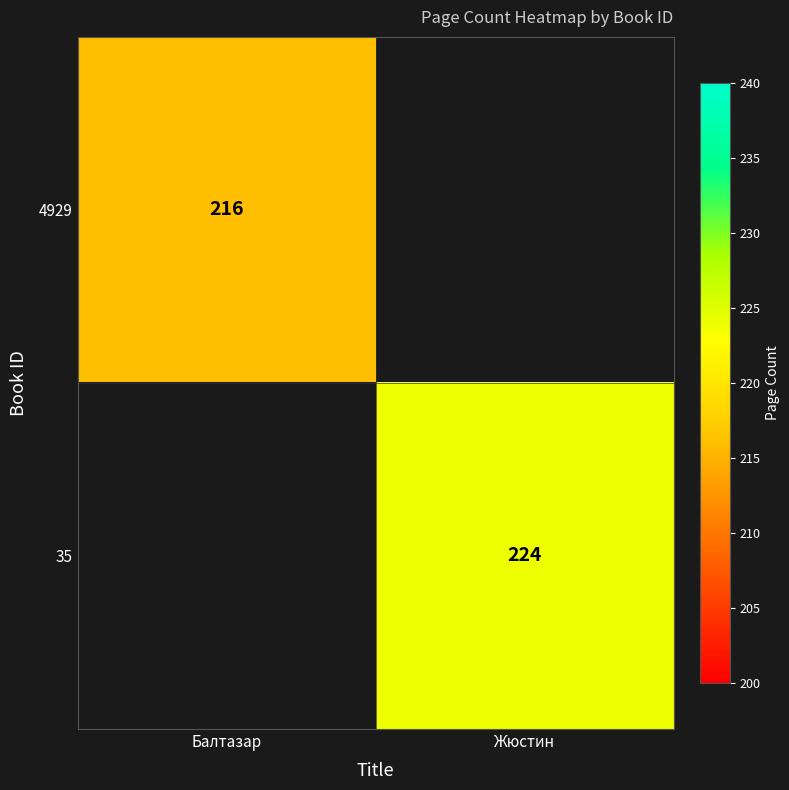

The value of 4929 at Балтазар is 148. True or false?

False